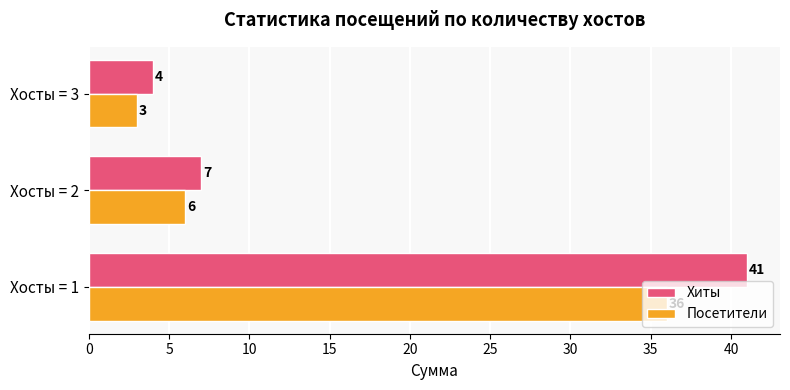

What is the difference between the maximum and minimum values in the Хиты series?

37